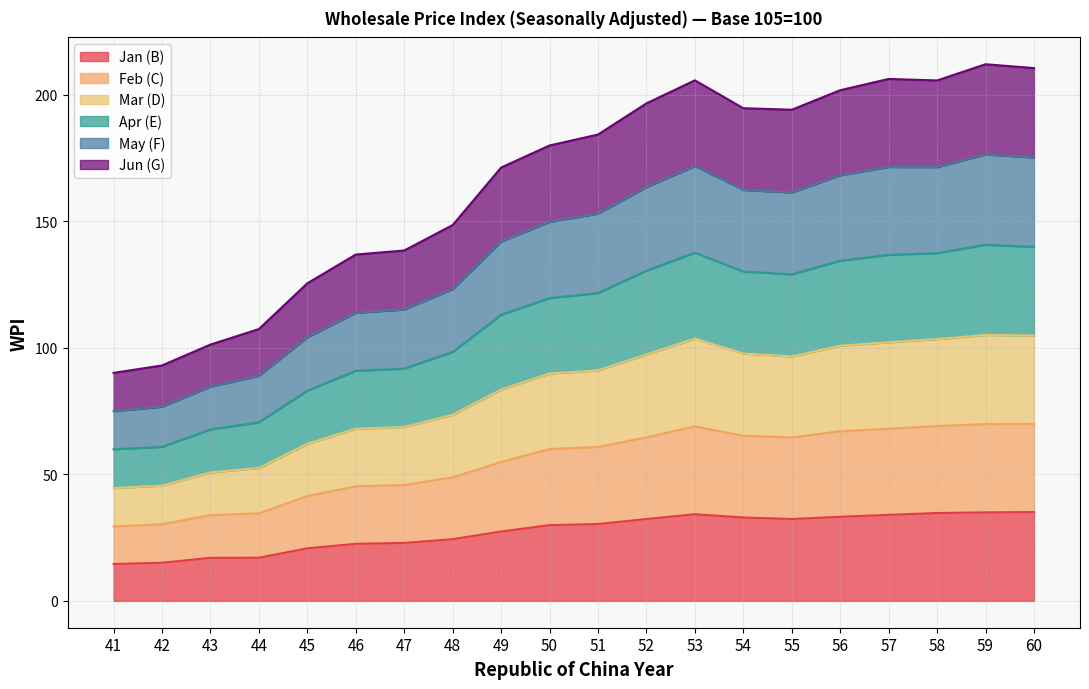

What is the highest value of the May (F) series?

176.5